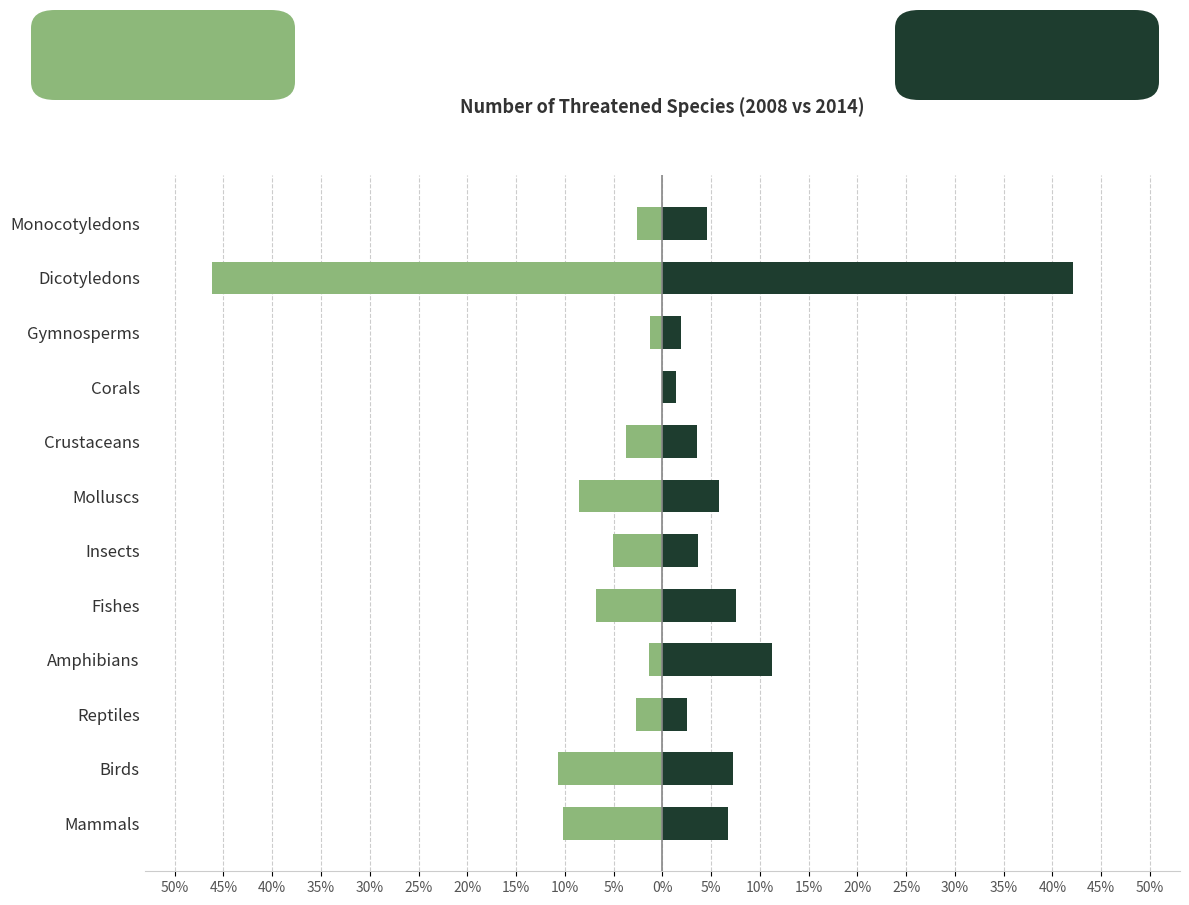

What are all the series names shown in the legend?

Threatened 2008, Threatened 2014